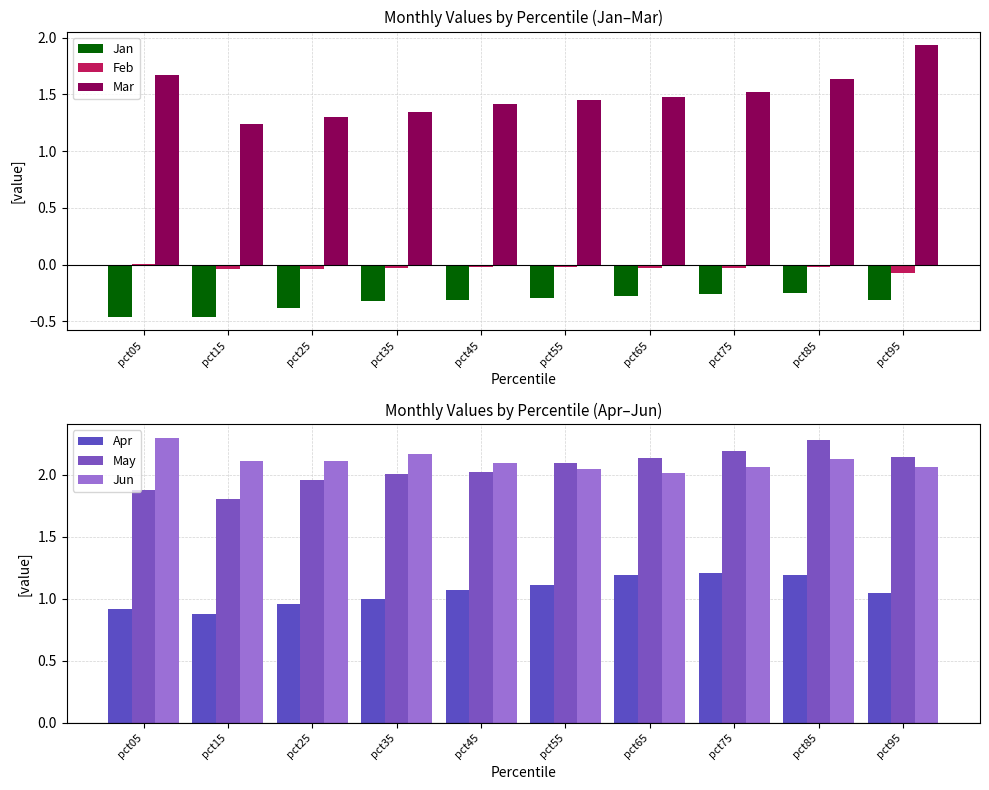

Count the number of categories in the chart.

10